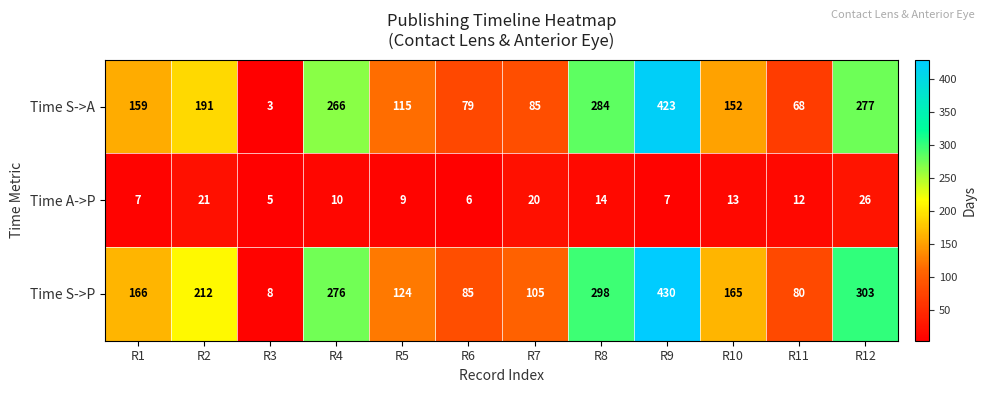

Rank the series by their maximum value, from lowest to highest.

Time A->P, Time S->A, Time S->P